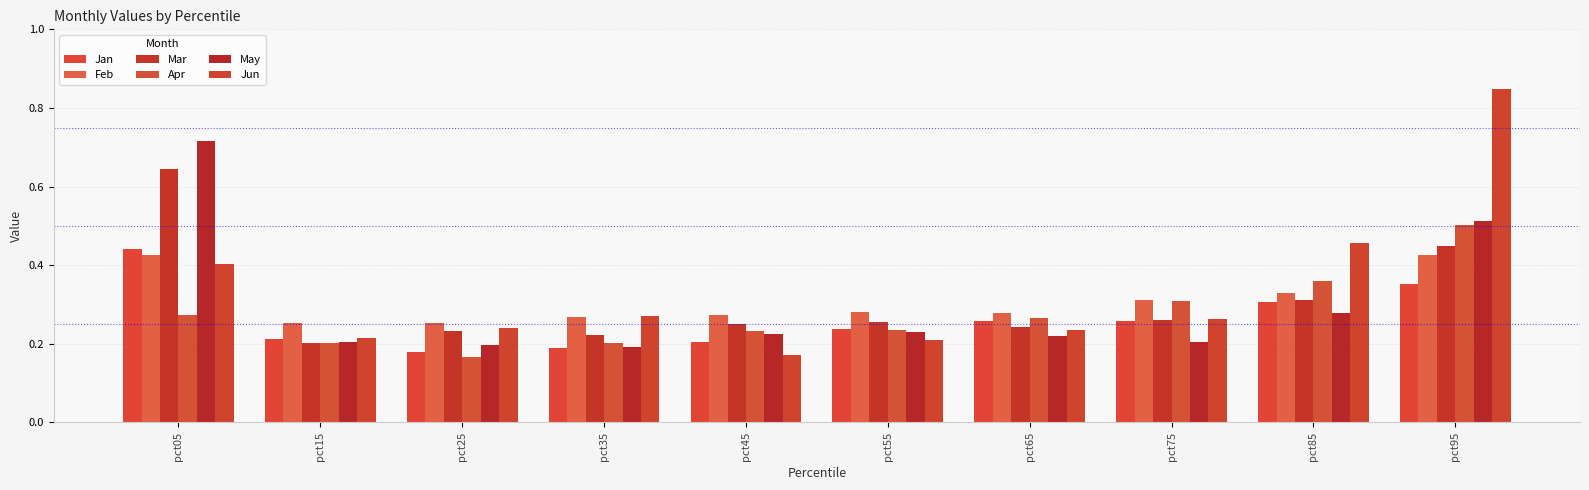

At which label is Mar closest to 0?

pct15